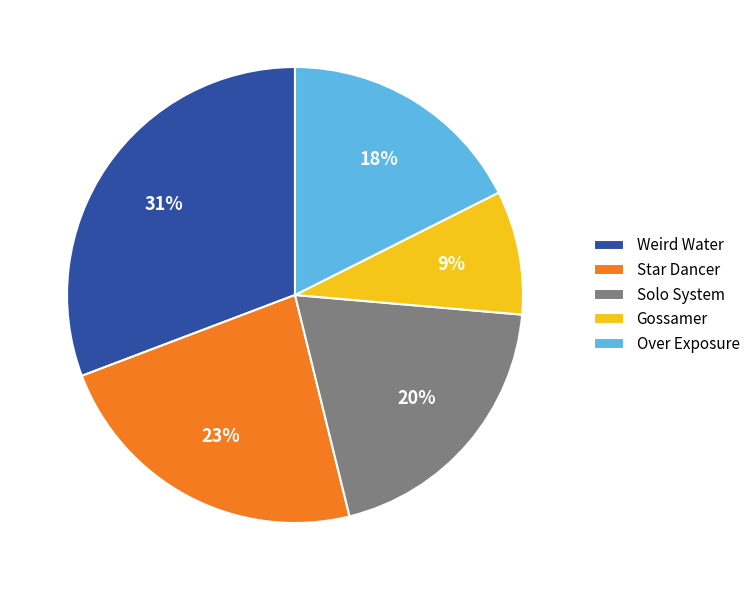

Is there any slice that represents more than half of the pie?

No